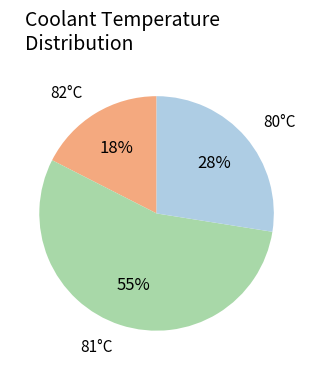

To the nearest percent, what is the average slice percentage?

33%